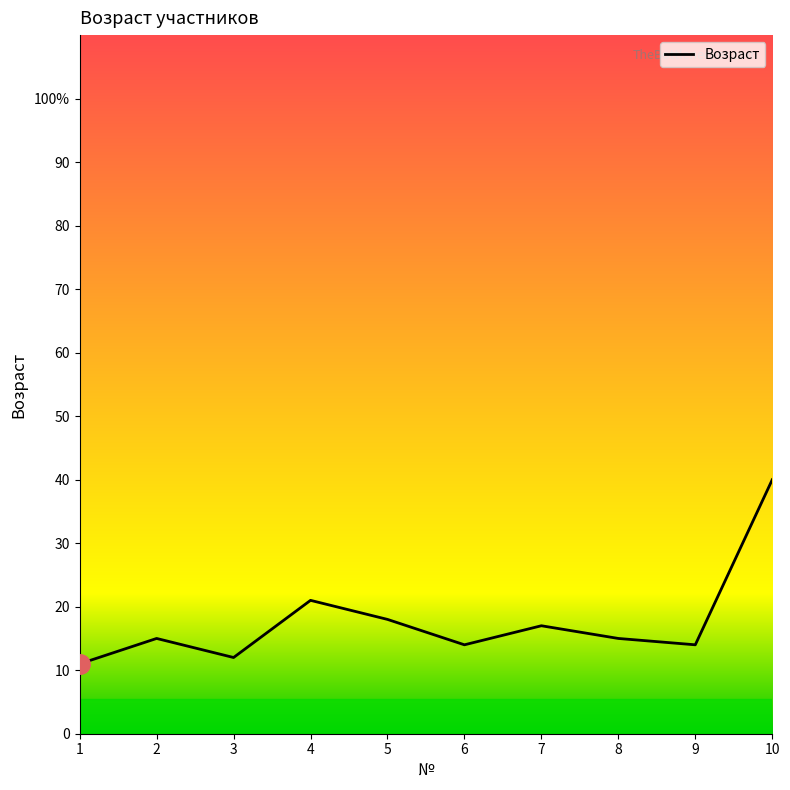

Does the chart display data point markers on the line(s)?

No